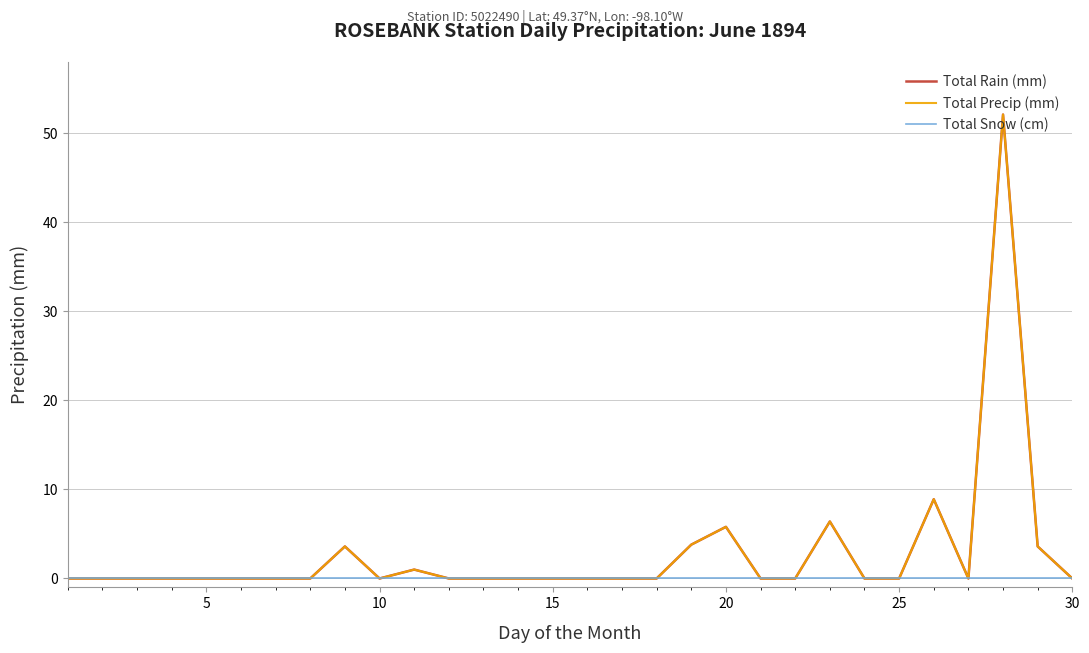

Is this an area chart (filled region under the line)?

No